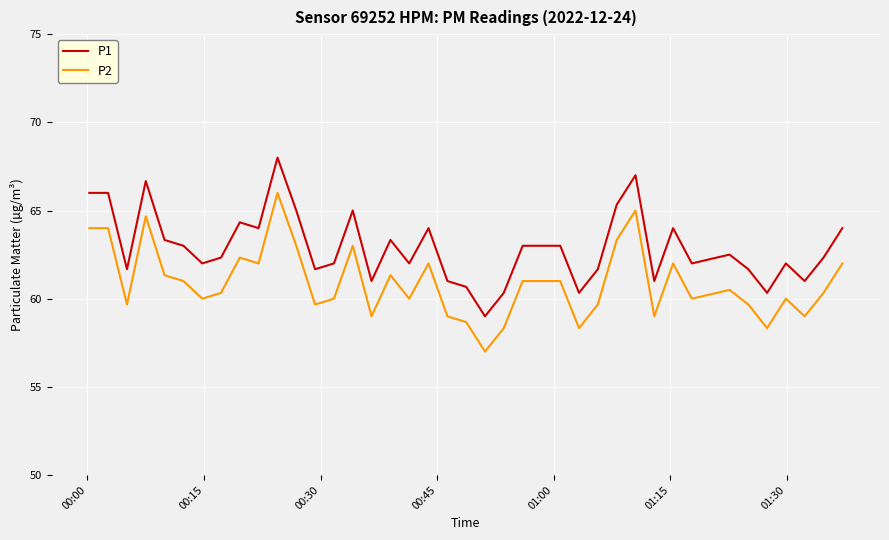

In P1, how many points are lower than both neighbors (excluding endpoints)?

12